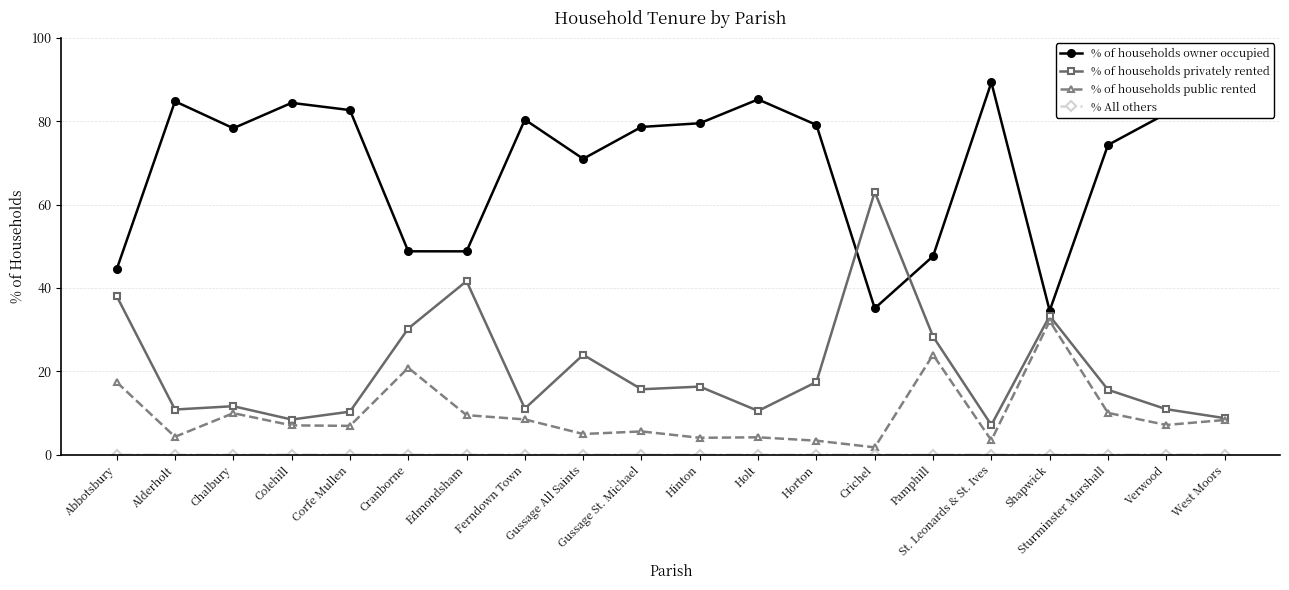

What is the value of the % of households owner occupied point at the 14th from the left?

35.1